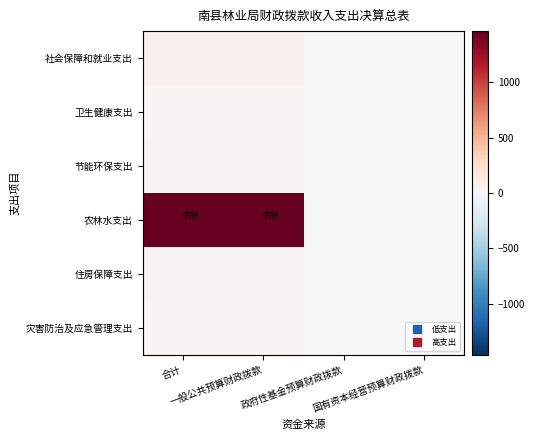

Which label corresponds to the largest value in the chart?

合计